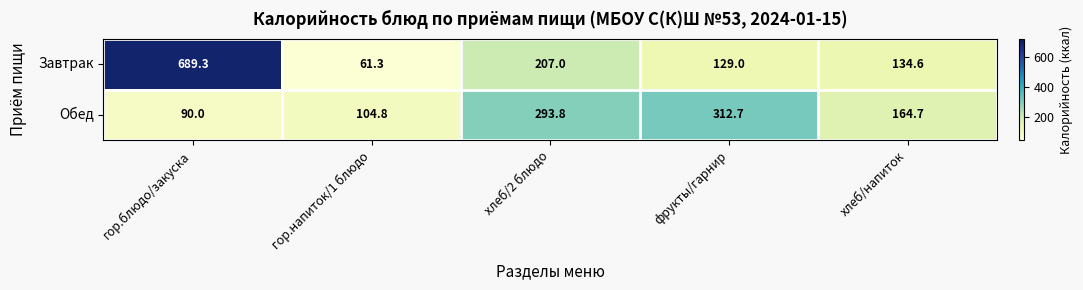

Reading left to right, what are all the values shown in this chart?

Завтрак: 689.3	61.3	207.0	129.0	134.6
Обед: 90.0	104.8	293.8	312.7	164.7